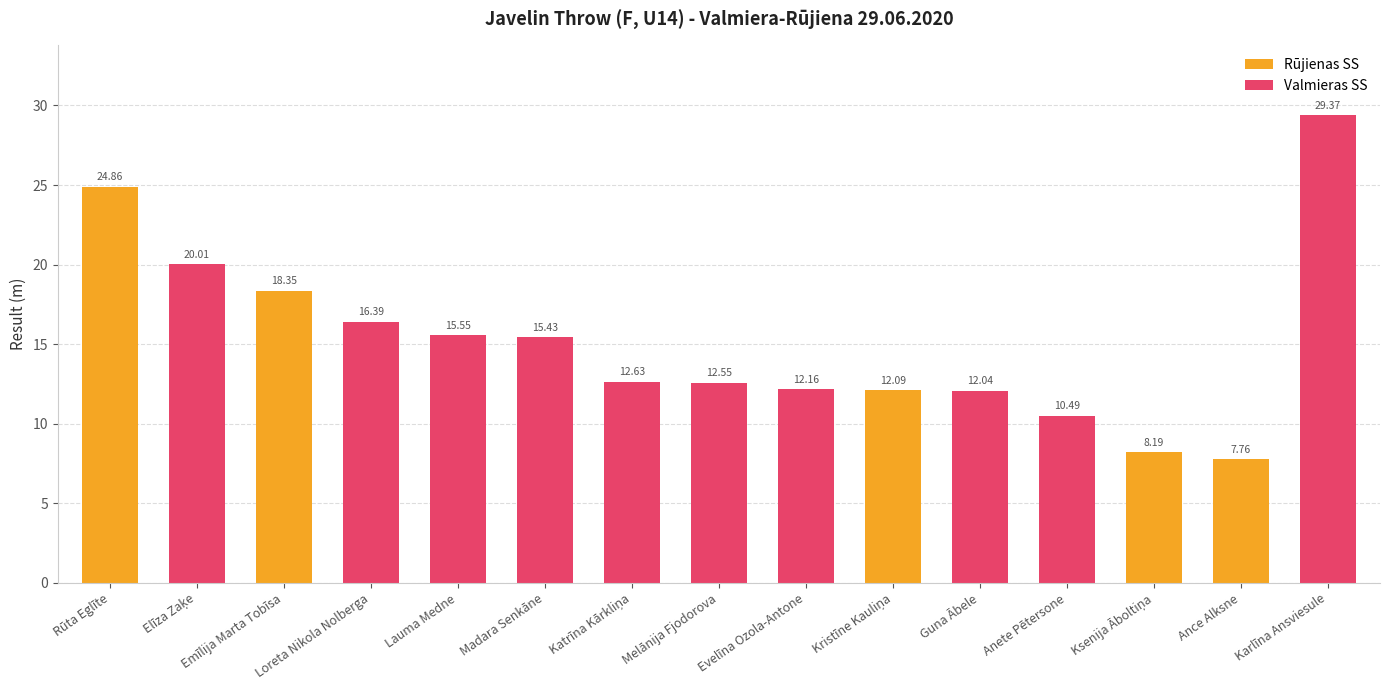

List the labels in order of value, largest first.

Karlīna Ansviesule, Rūta Eglīte, Elīza Zaķe, Emīlija Marta Tobīsa, Loreta Nikola Nolberga, Lauma Medne, Madara Senkāne, Katrīna Kārkliņa, Melānija Fjodorova, Evelīna Ozola-Antone, Kristīne Kauliņa, Guna Ābele, Anete Pētersone, Ksenija Āboltiņa, Ance Alksne